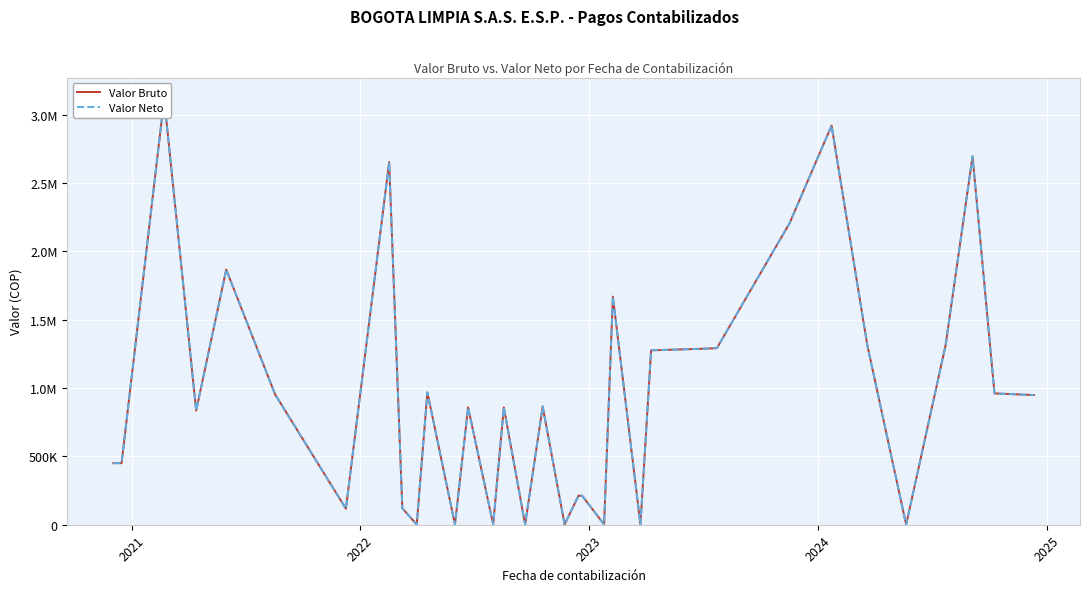

What is the value of the Valor Neto point at the 16th from the left?

1610